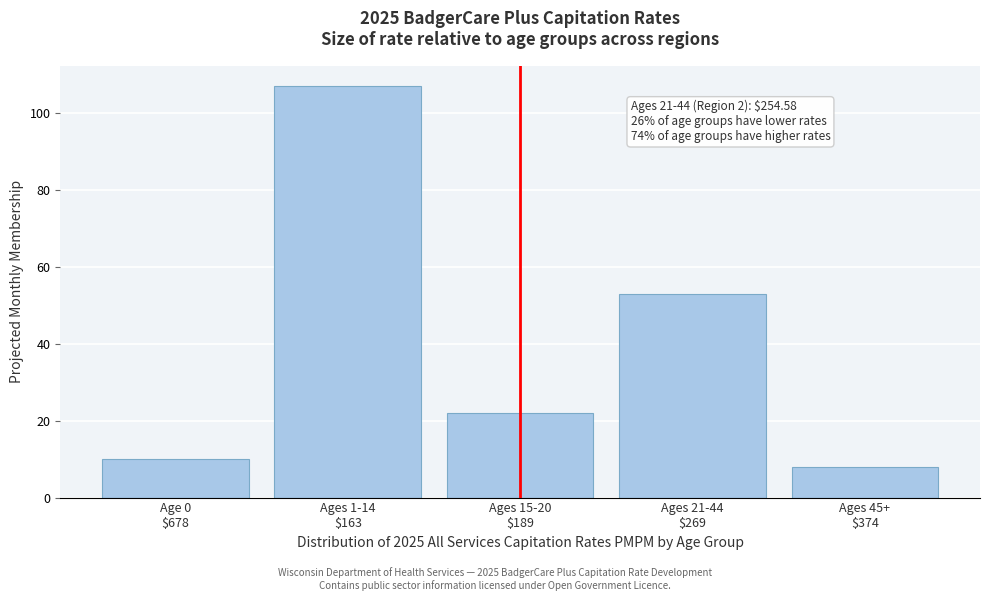

Reading left to right, extract all data points from this chart.

10	107	22	53	8